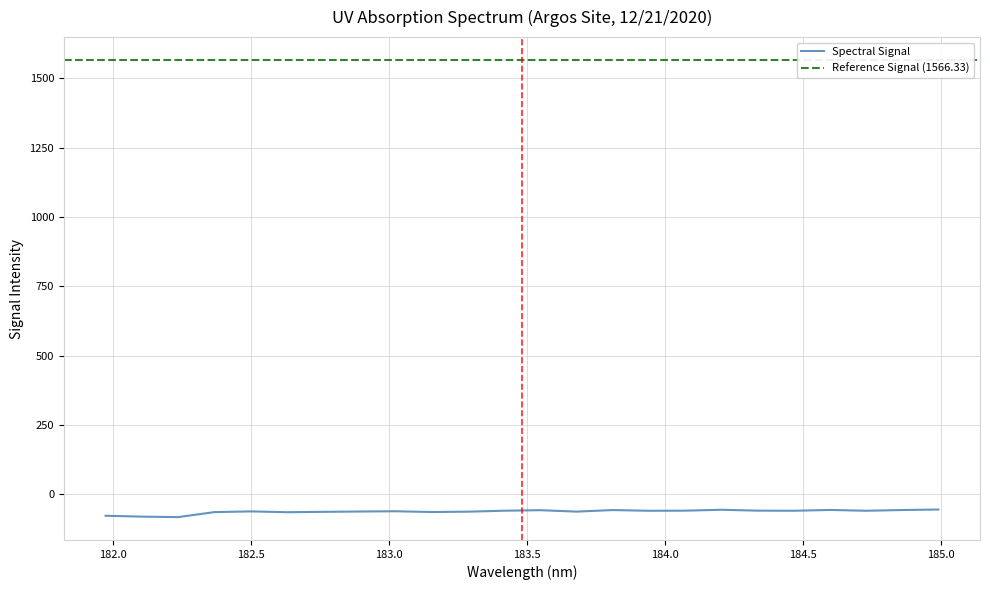

What is the minimum value for Spectral Signal?

-81.8